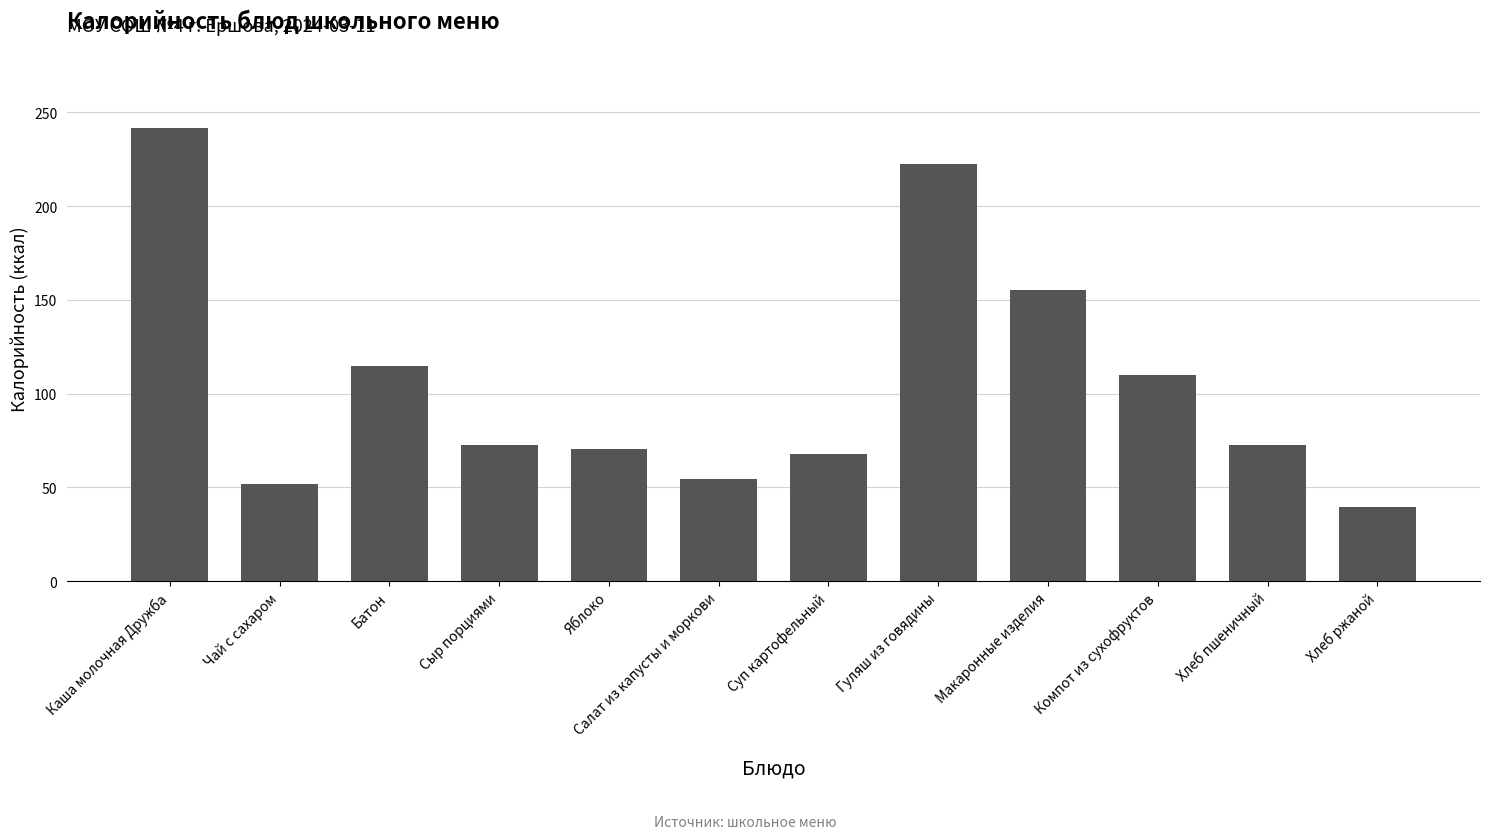

True or false: the data shows 72.6 at Хлеб пшеничный.

True